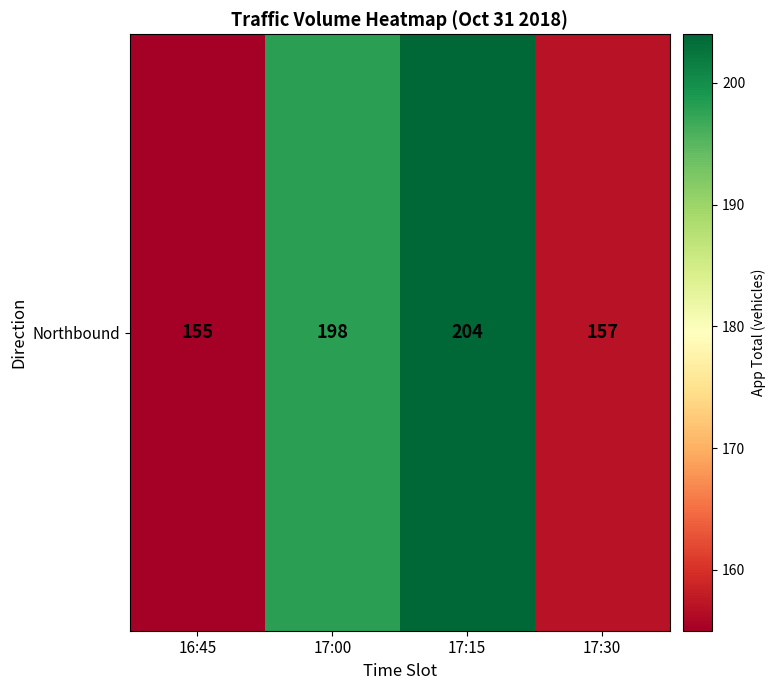

What value does the data have at 17:00, to the nearest 5?

200